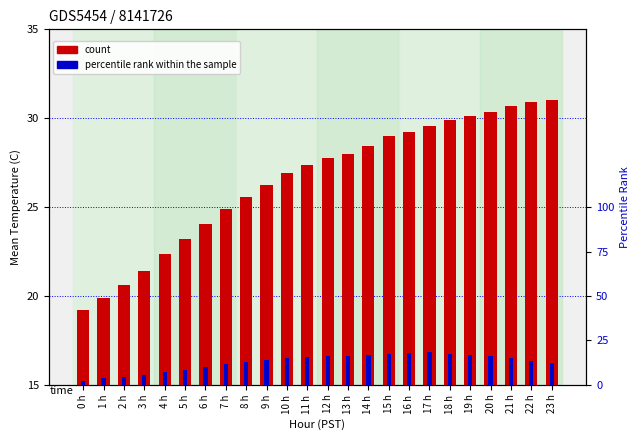

How many data points does each series have?

24